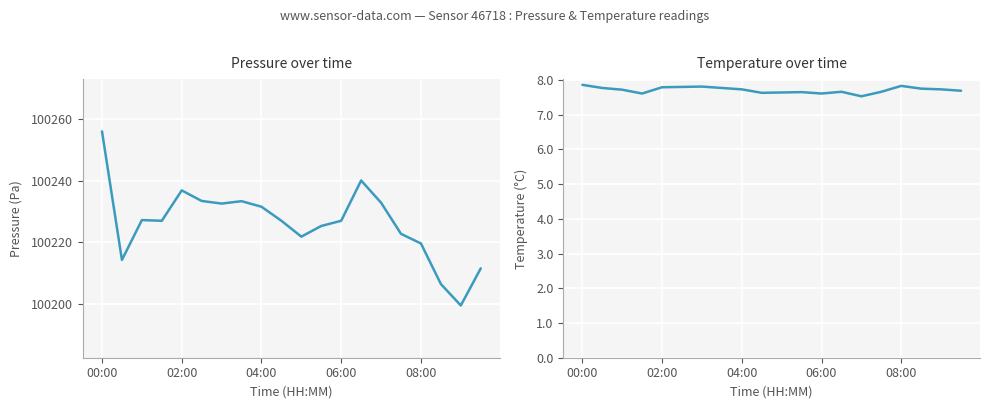

Which series has the largest total across all categories?

pressure